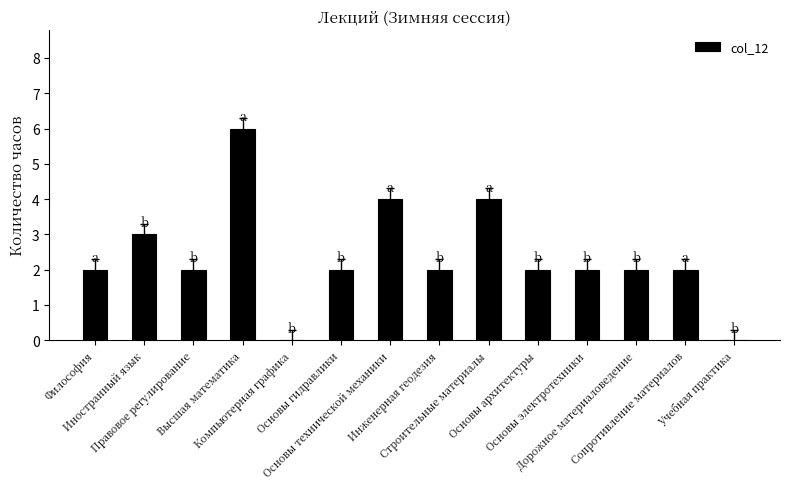

What is the sum of all values?

33